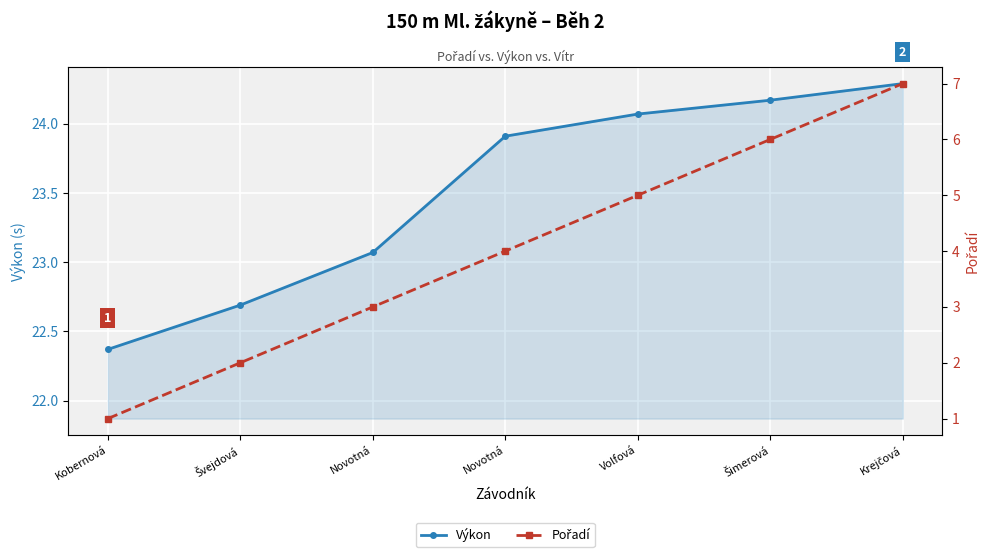

True or false: Výkon and Pořadí cross at least once.

False